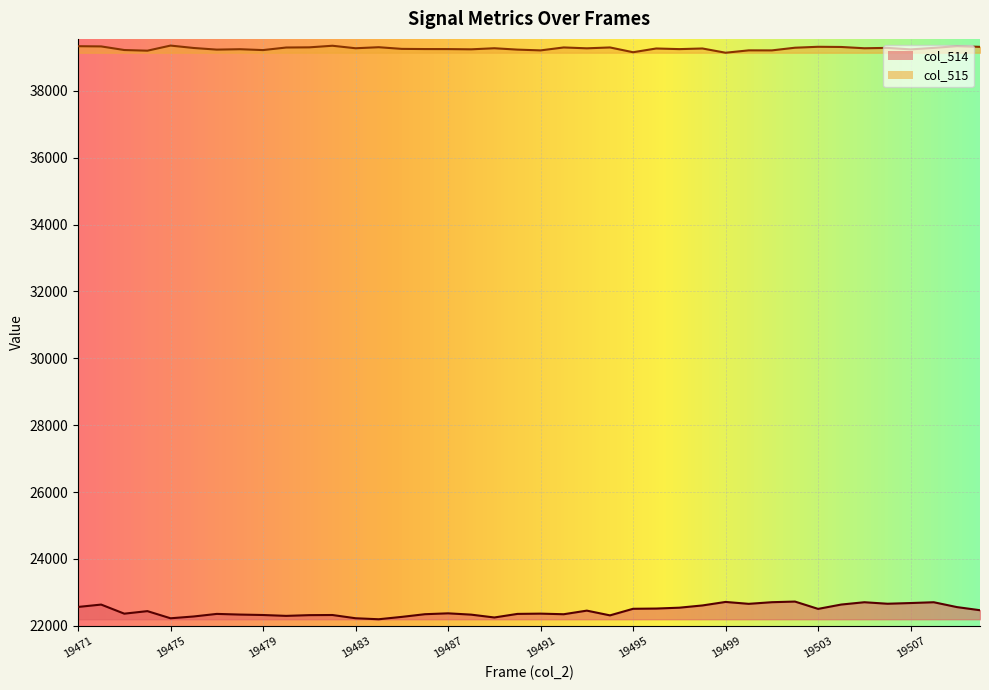

Between 19497 and 19472, which is larger?

19472